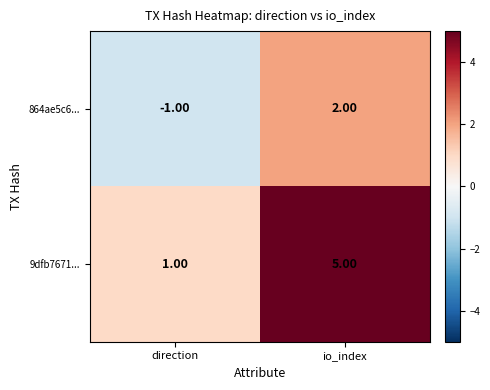

Between direction and io_index, which series saw the biggest shift?

9dfb7671...